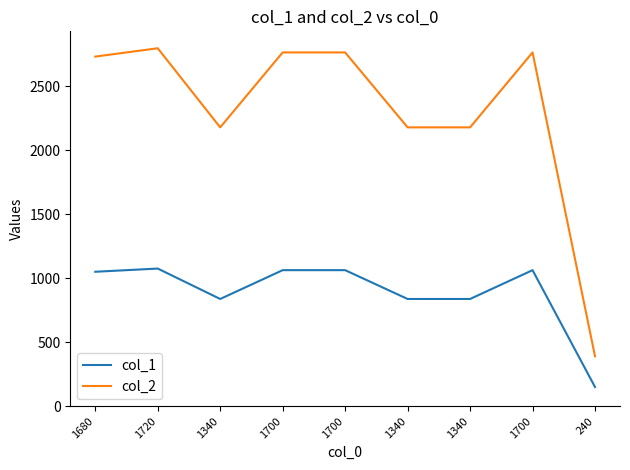

Which category has the lowest value in the col_2 series?

240